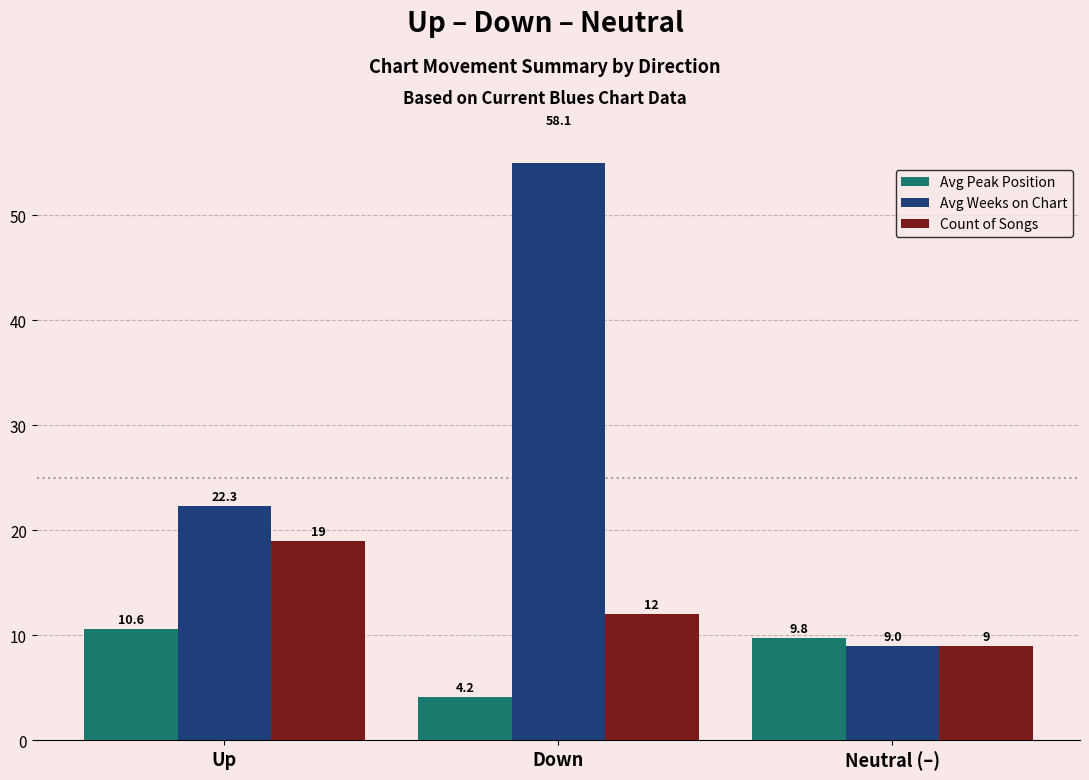

List the series in order of their overall mean, lowest first.

Avg Peak Position, Count of Songs, Avg Weeks on Chart